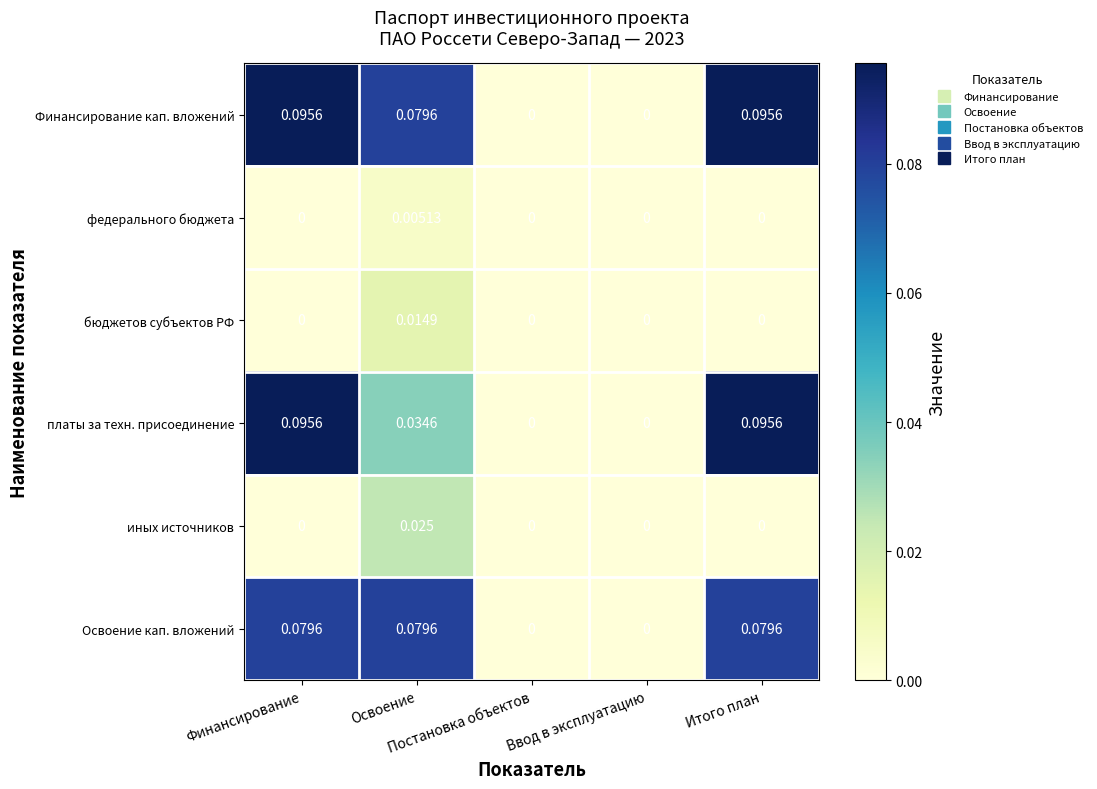

How many data points does each series have?

5